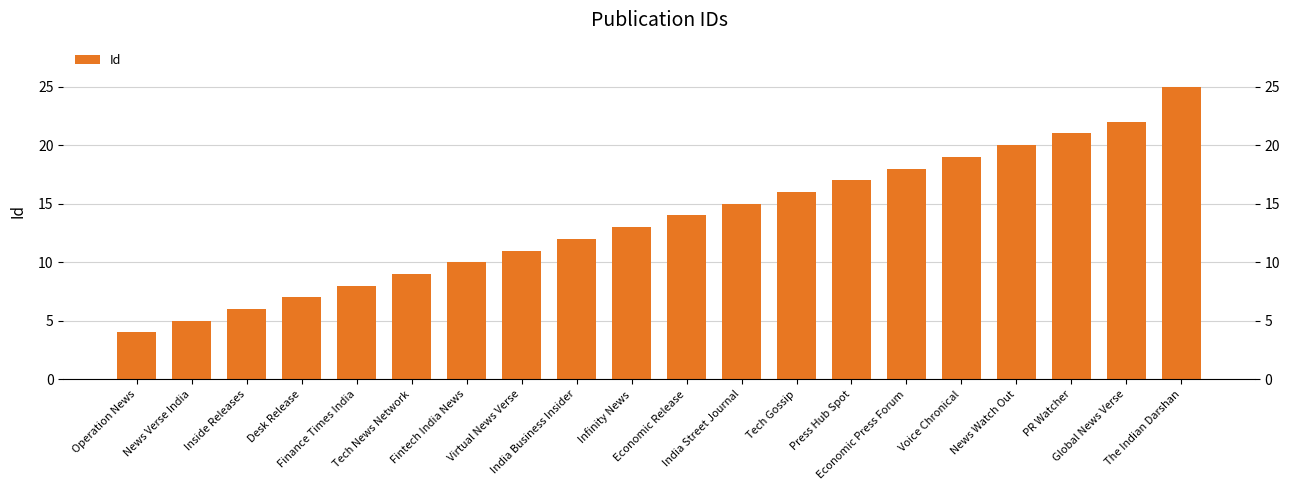

Reading left to right, list all the values displayed in this chart.

Operation News=4	News Verse India=5	Inside Releases=6	Desk Release=7	Finance Times India=8	Tech News Network=9	Fintech India News=10	Virtual News Verse=11	India Business Insider=12	Infinity News=13	Economic Release=14	India Street Journal=15	Tech Gossip=16	Press Hub Spot=17	Economic Press Forum=18	Voice Chronical=19	News Watch Out=20	PR Watcher=21	Global News Verse=22	The Indian Darshan=25